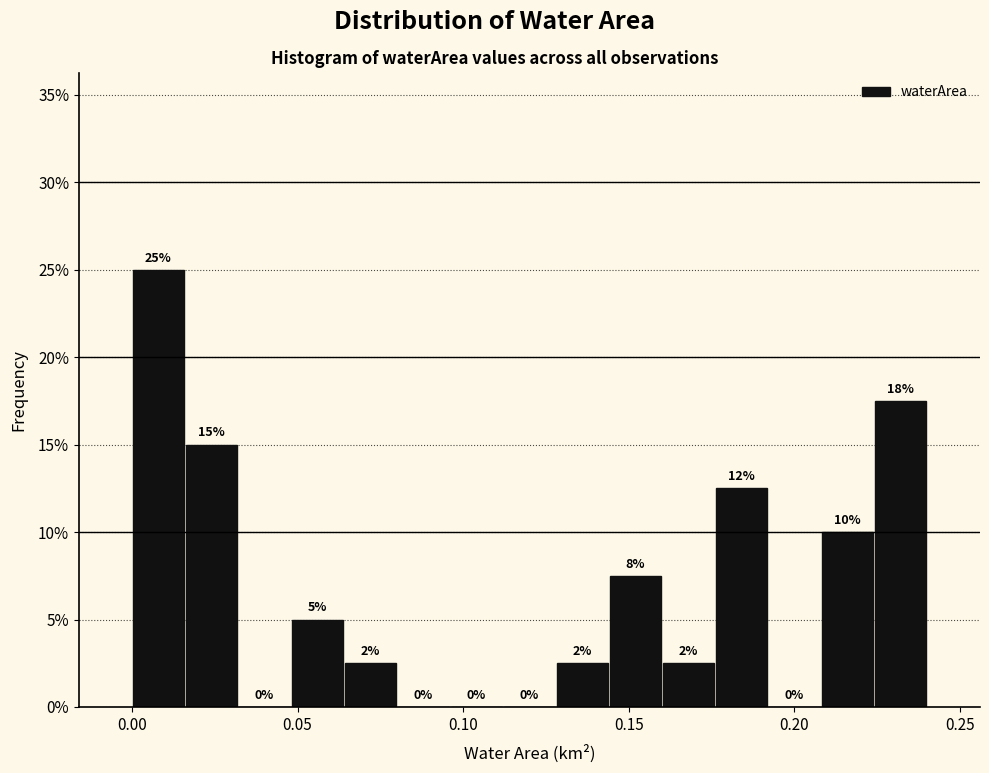

Around what value on the x-axis is the tallest bar? Give the approximate position of its centre, as read against the axis.

0.010